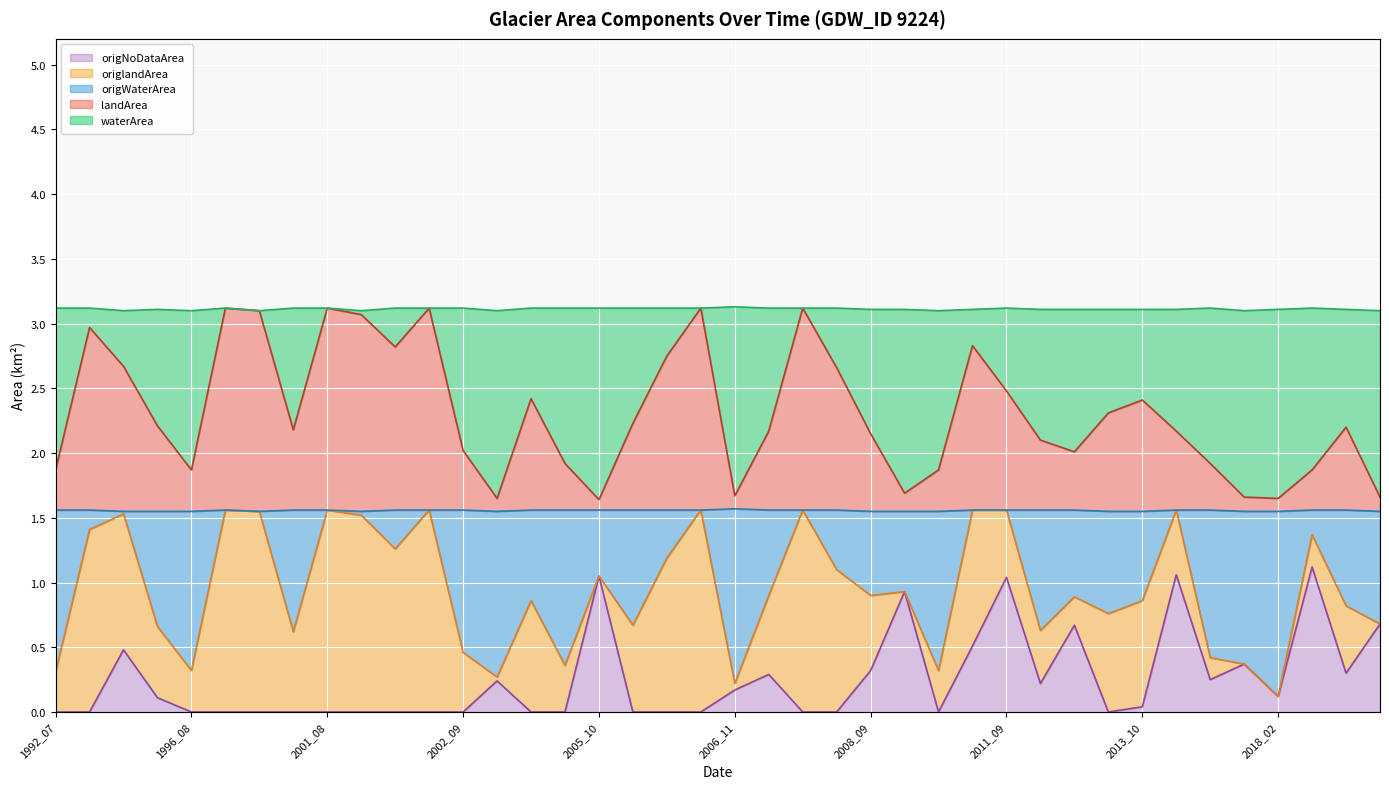

List the labels in order of origNoDataArea value, smallest first.

1992_07, 1994_08, 1996_08, 2000_06, 2000_07, 2001_06, 2001_08, 2001_09, 2002_06, 2002_07, 2002_09, 2004_06, 2005_06, 2006_06, 2006_07, 2006_08, 2008_06, 2008_08, 2009_06, 2013_05, 2013_10, 1995_09, 2018_02, 2006_11, 2011_10, 2002_11, 2014_11, 2008_05, 2019_04, 2008_09, 2016_02, 1994_10, 2011_06, 2012_10, 2021_10, 2009_02, 2011_09, 2005_10, 2014_08, 2018_09